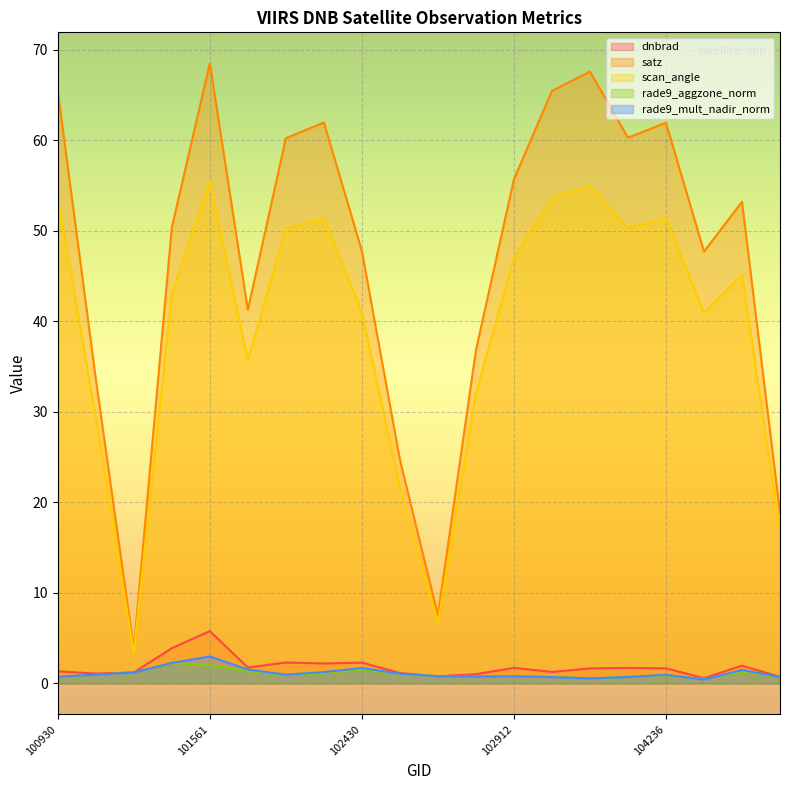

List the labels in order of scan_angle value, smallest first.

101304, 102671, 110127, 102551, 101181, 102792, 101805, 104355, 102430, 101552, 106032, 102912, 102300, 104229, 104236, 102309, 100930, 102920, 103032, 101561